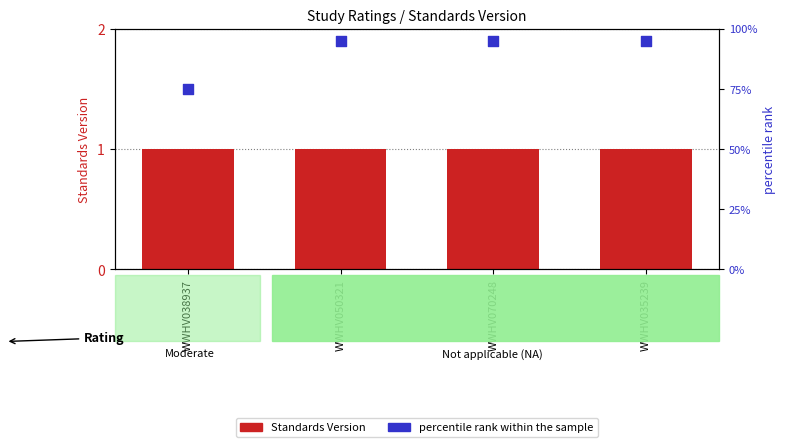

At which category is the sum across all series the highest?

WWHV050321